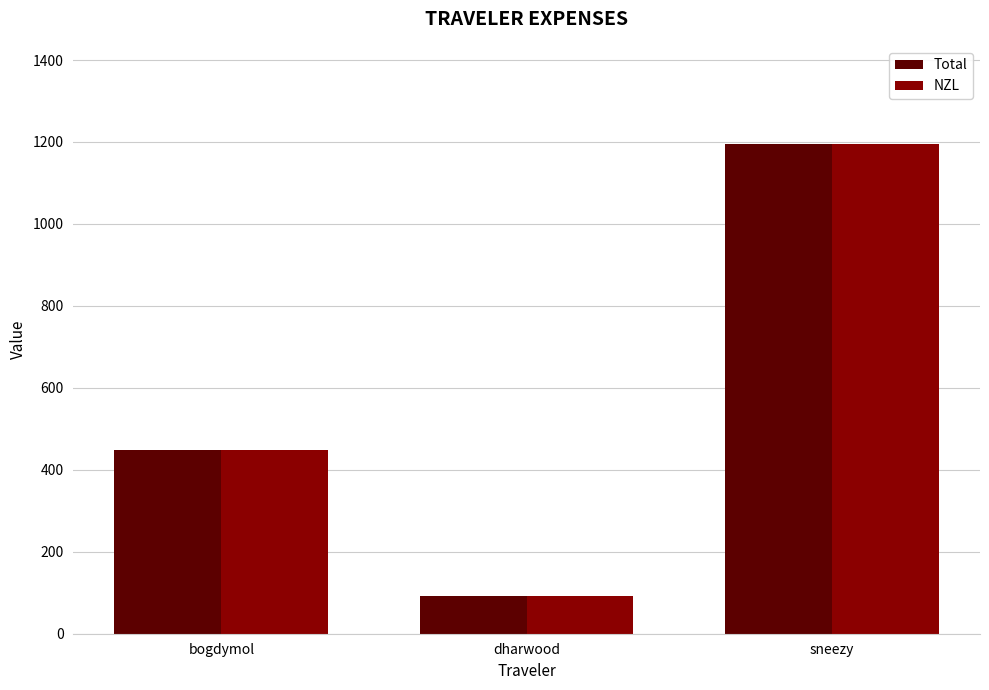

What is the total value across all series at sneezy?

2391.1